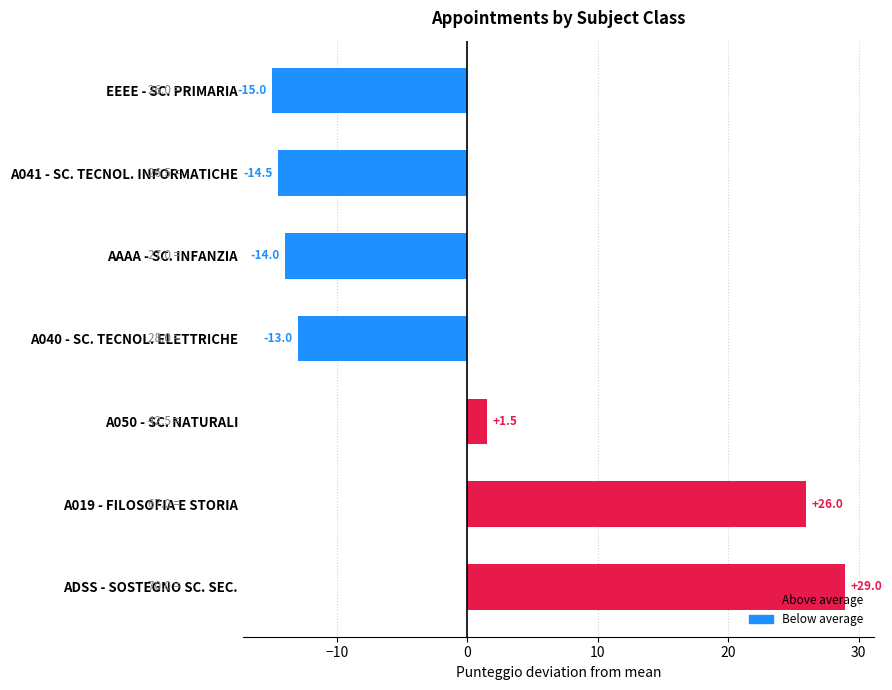

What is the change in value from A019 - FILOSOFIA E STORIA to A050 - SC. NATURALI?

-24.5